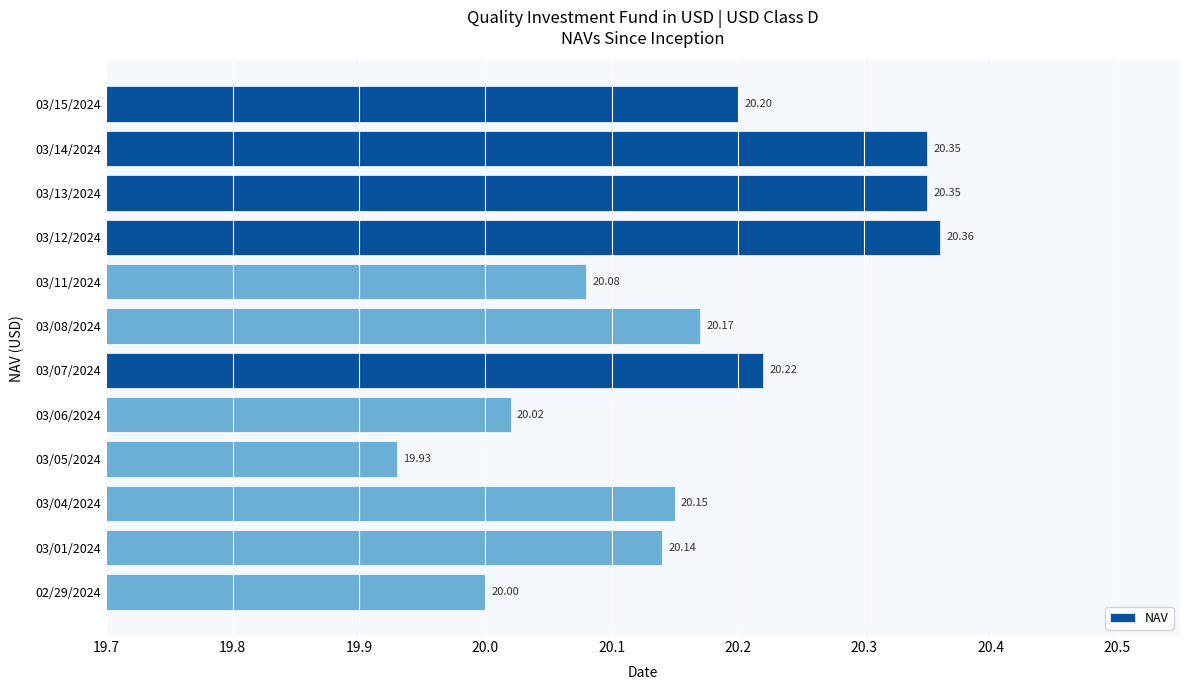

What is the change in value from 03/05/2024 to 03/04/2024?

+0.2